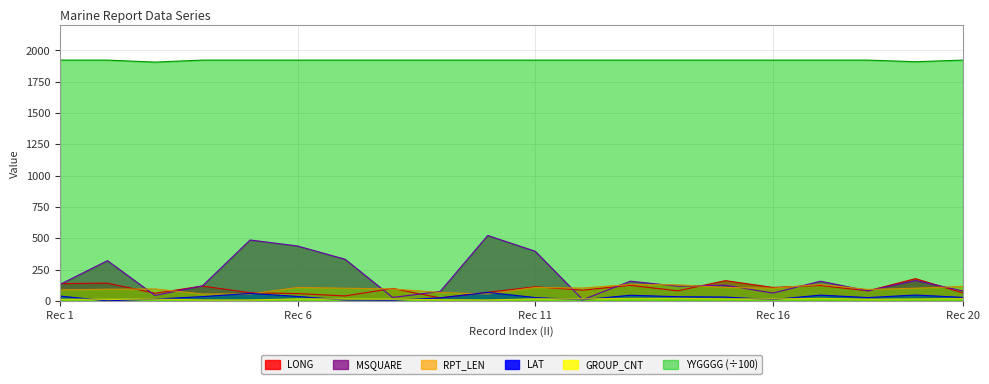

Reading left to right, what are all the values shown in this chart?

LONG: 137.6	141.3	60.9	118.2	64.9	58.0	39.3	99.3	23.5	68.1	112.3	85.4	124.0	80.0	161.3	107.0	122.7	79.9	177.3	62.9
LAT: 38.1	0.2	14.0	33.7	59.5	35.2	6.6	4.5	24.0	67.5	26.1	8.6	44.6	32.9	30.1	10.2	45.6	26.1	46.4	27.5
MSQUARE: 131.0	321.0	43.0	120.0	486.0	438.0	332.0	27.0	75.0	522.0	396.0	9.0	157.0	117.0	125.0	62.0	157.0	80.0	162.0	79.0
RPT_LEN: 88.0	93.0	95.0	55.0	55.0	107.0	101.0	95.0	67.0	55.0	107.0	102.0	131.0	128.0	107.0	101.0	131.0	91.0	101.0	115.0
GROUP_CNT: 13.0	13.0	14.0	7.0	7.0	16.0	15.0	14.0	9.0	7.0	16.0	15.0	20.0	20.0	16.0	15.0	20.0	13.0	15.0	18.0
YYGGGG: 1923.0	1923.0	1907.0	1923.0	1923.0	1923.0	1923.0	1923.0	1923.0	1923.0	1923.0	1923.0	1923.0	1923.0	1923.0	1923.0	1923.0	1923.0	1910.0	1923.0